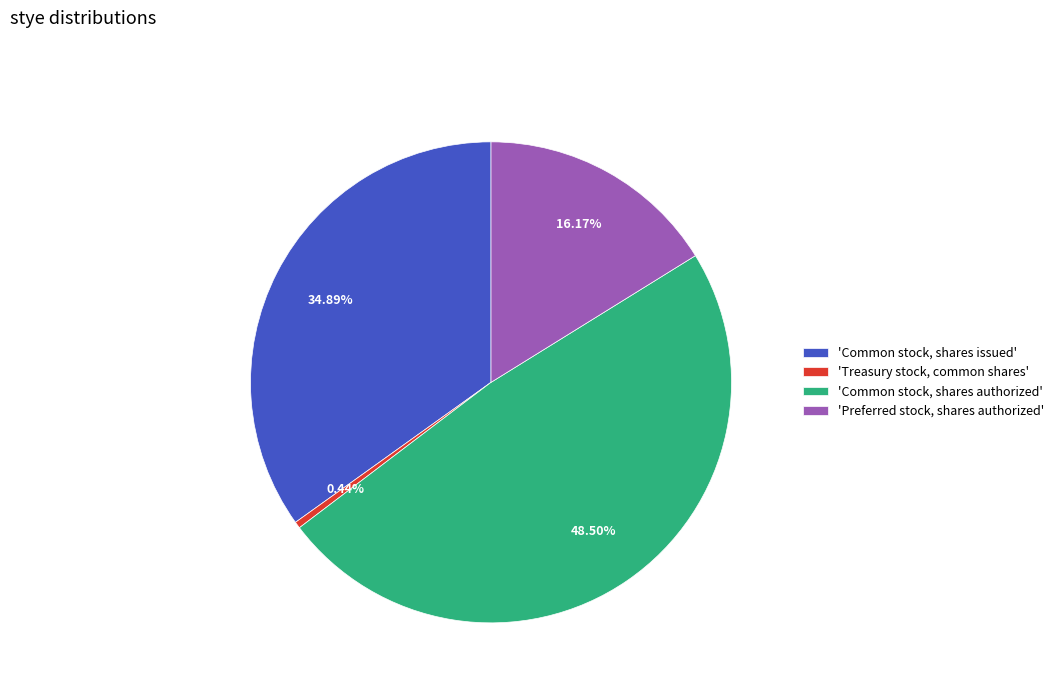

Which category has the smallest portion of the pie?

'Treasury stock, common shares'